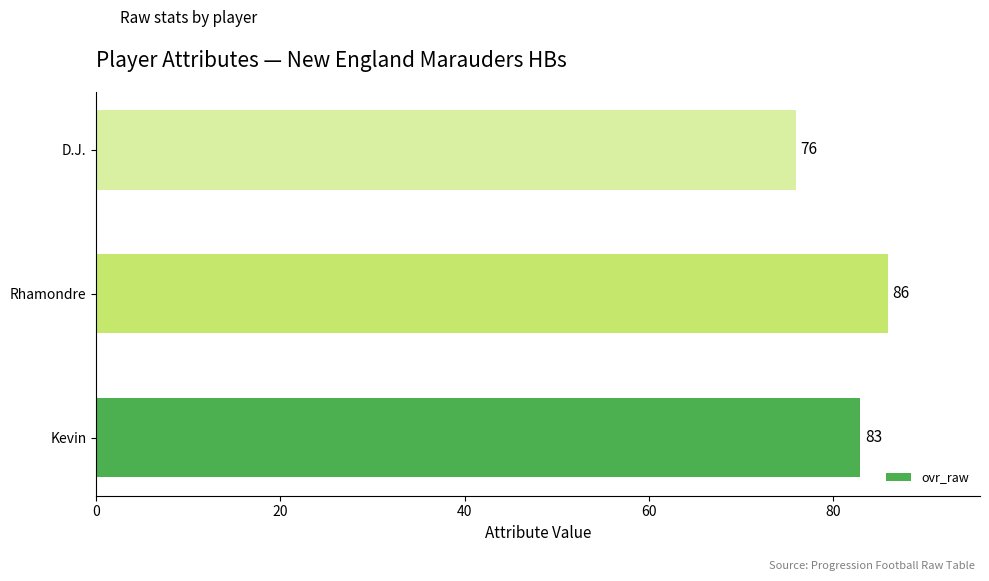

Between D.J. and Kevin, which is larger?

Kevin